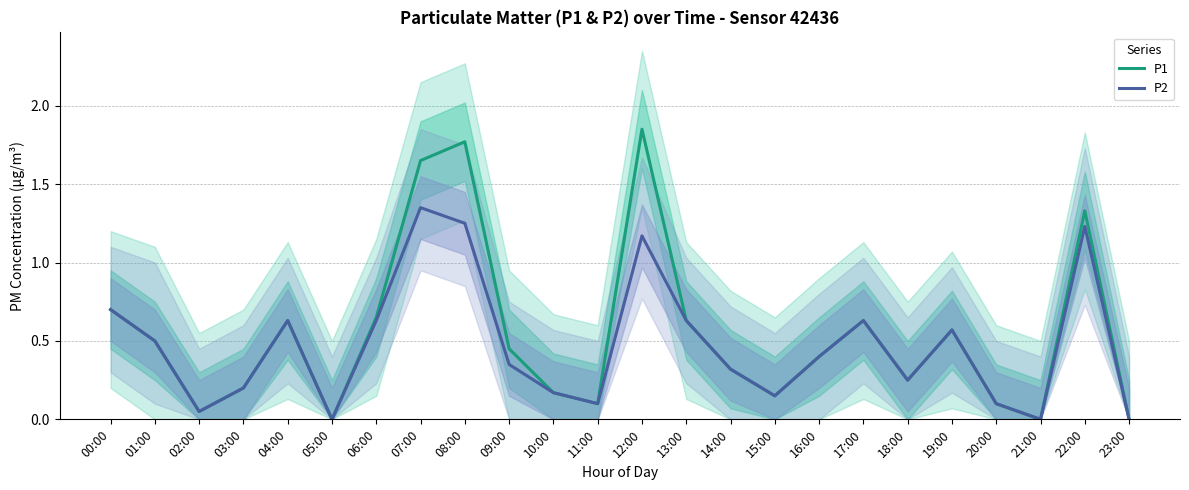

Which category has the lowest value in the P2 series?

05:00